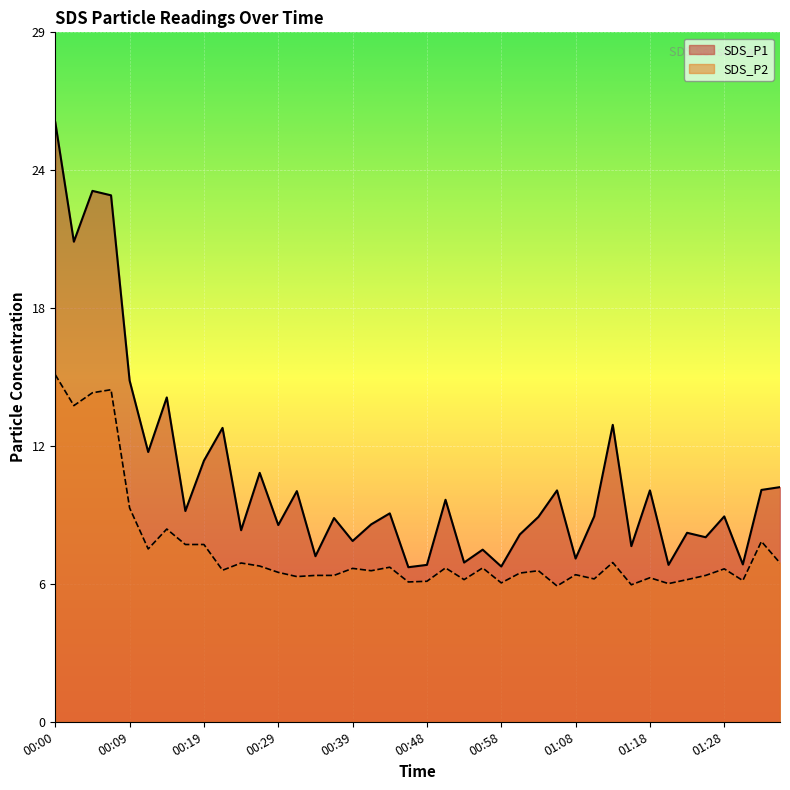

Which series has the largest total across all categories?

SDS_P1